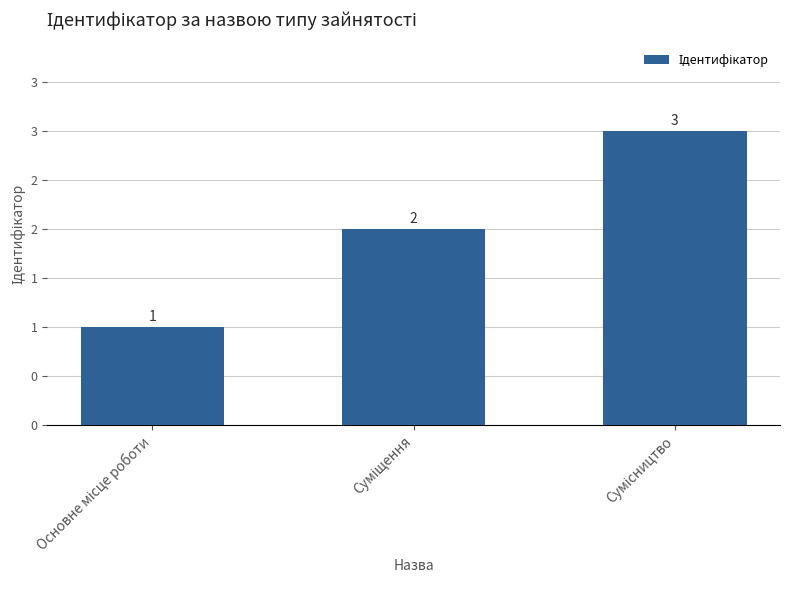

Reading left to right, list all the values displayed in this chart.

Основне місце роботи=1	Суміщення=2	Сумісництво=3